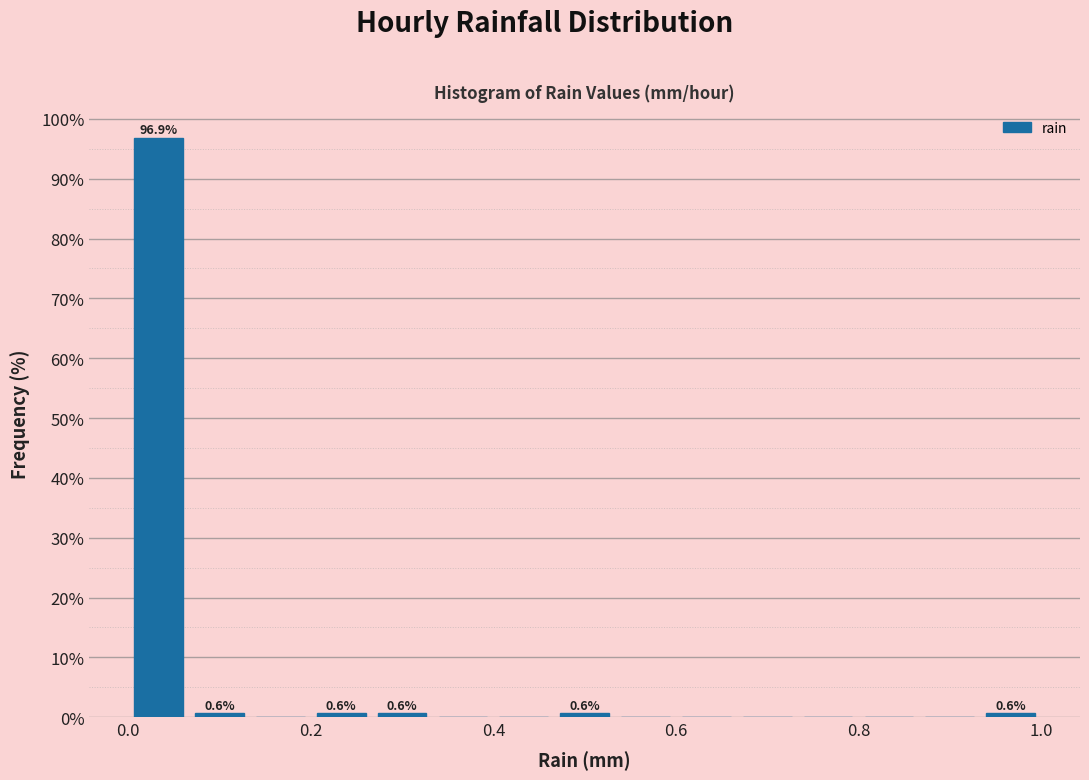

Read against the x-axis, roughly where is the centre of the tallest bar?

0.04